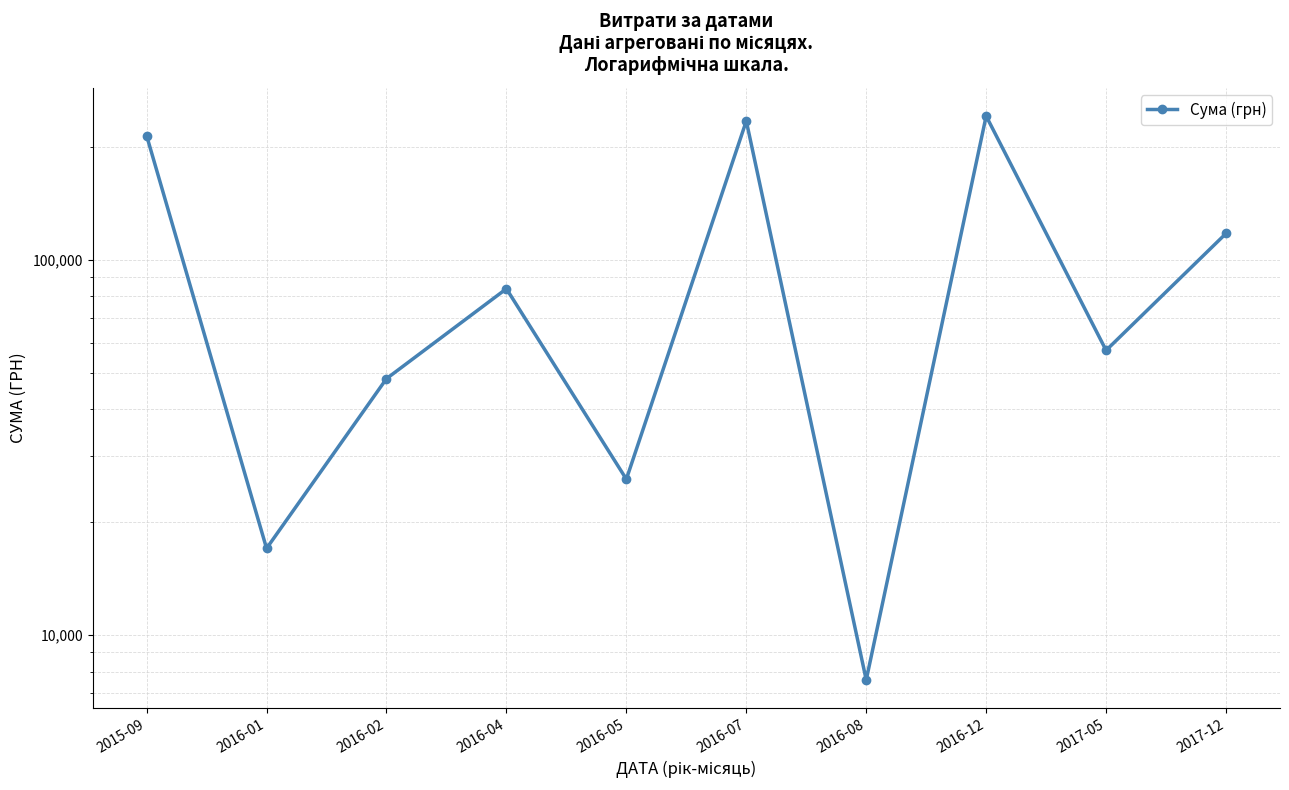

Is this an area chart (filled region under the line)?

No